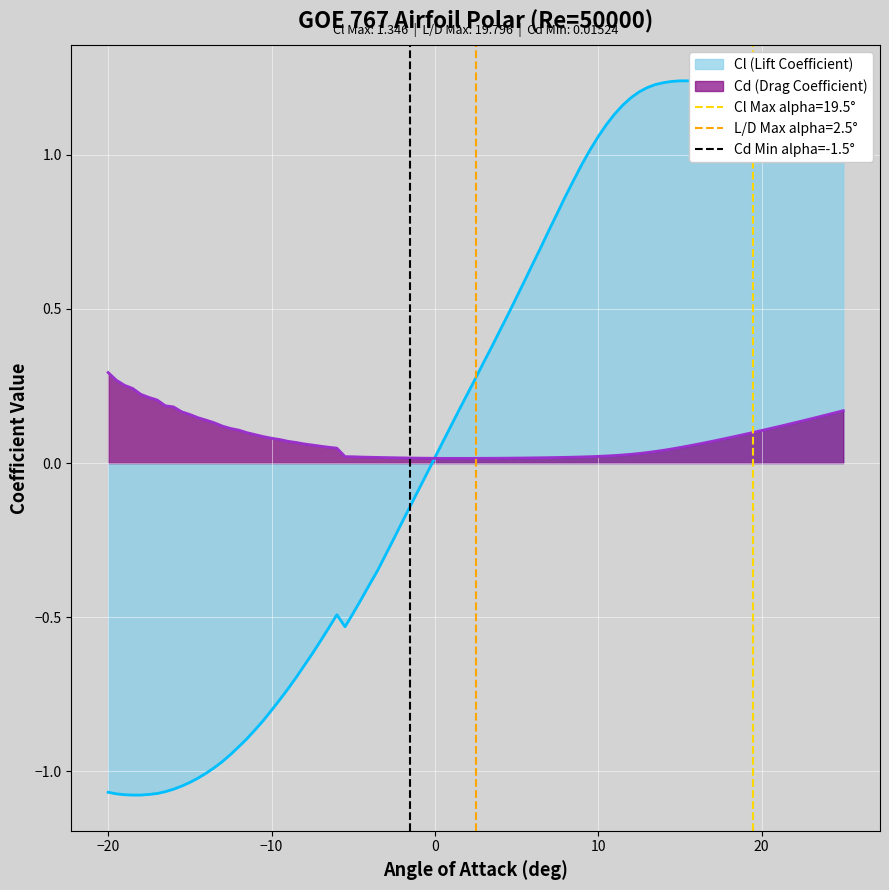

True or false: the data shows 0 at −30.

False